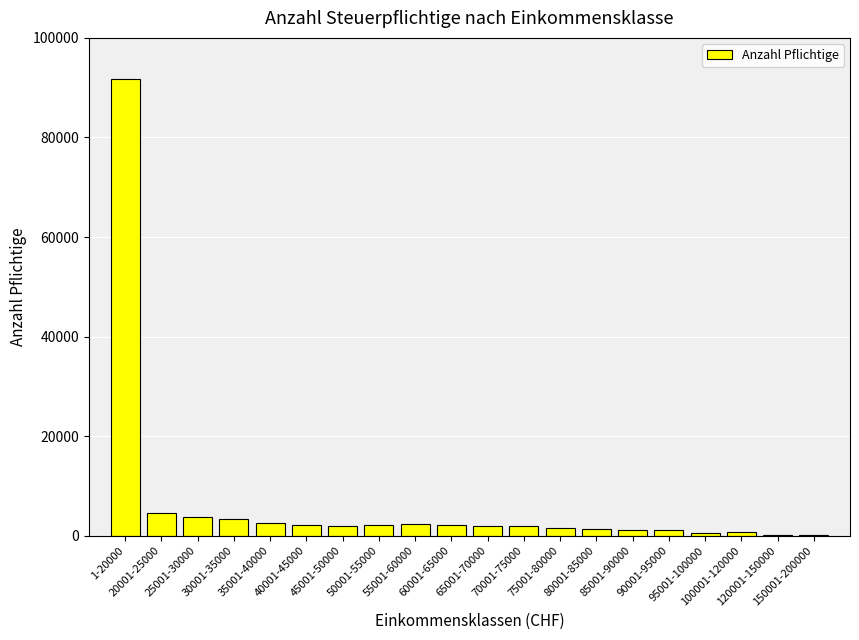

At which label does the data first exceed 2010?

1-20000